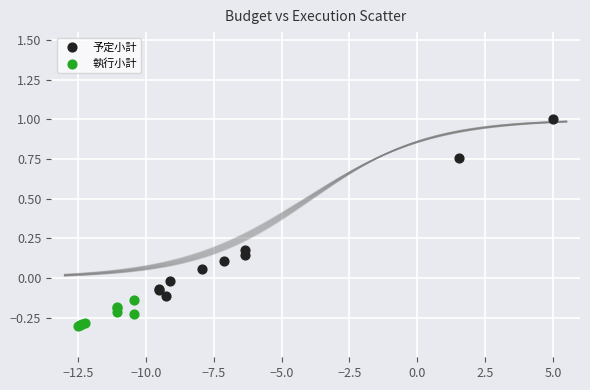

Which series contains the highest Y value?

予定小計